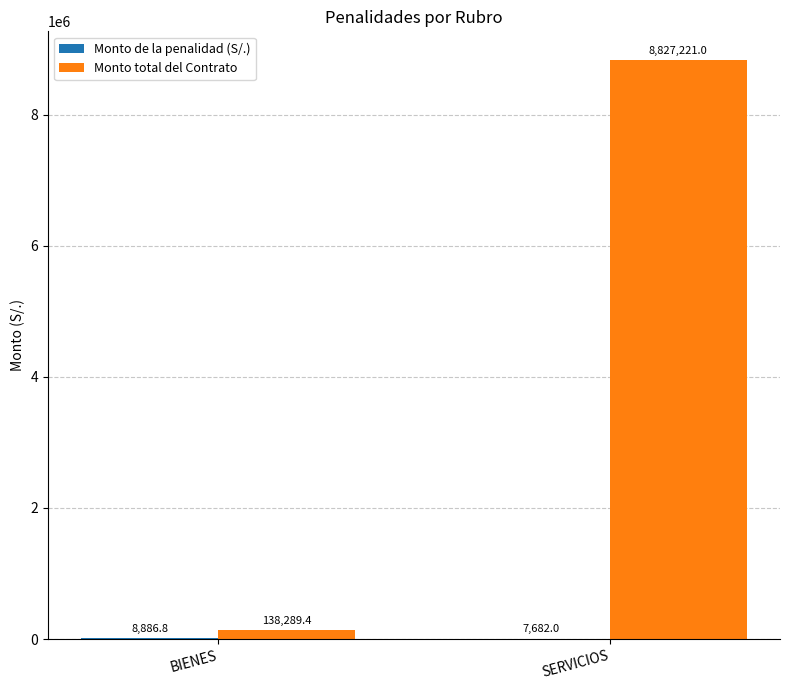

Which series changed the most between BIENES and SERVICIOS?

Monto total del Contrato